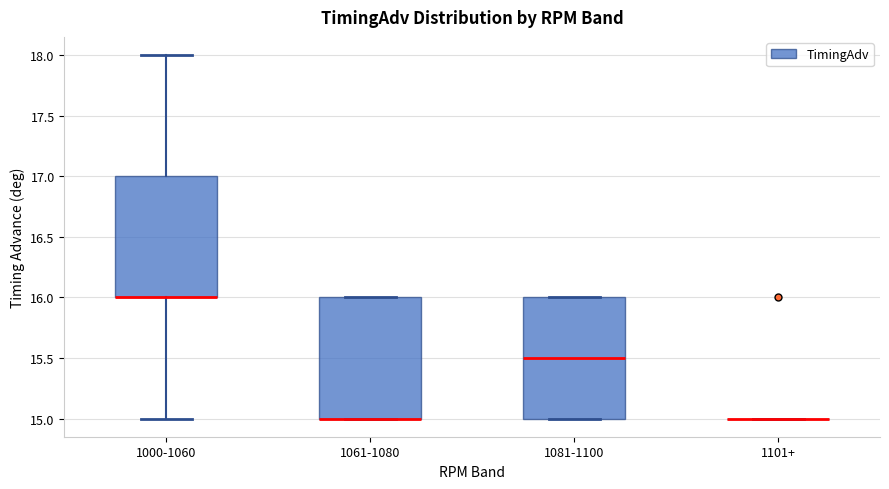

Where is the lower edge of the box for 1061-1080 on the y-axis? The values are not printed on the chart, so give them approximately, as read against the axis.

15.0